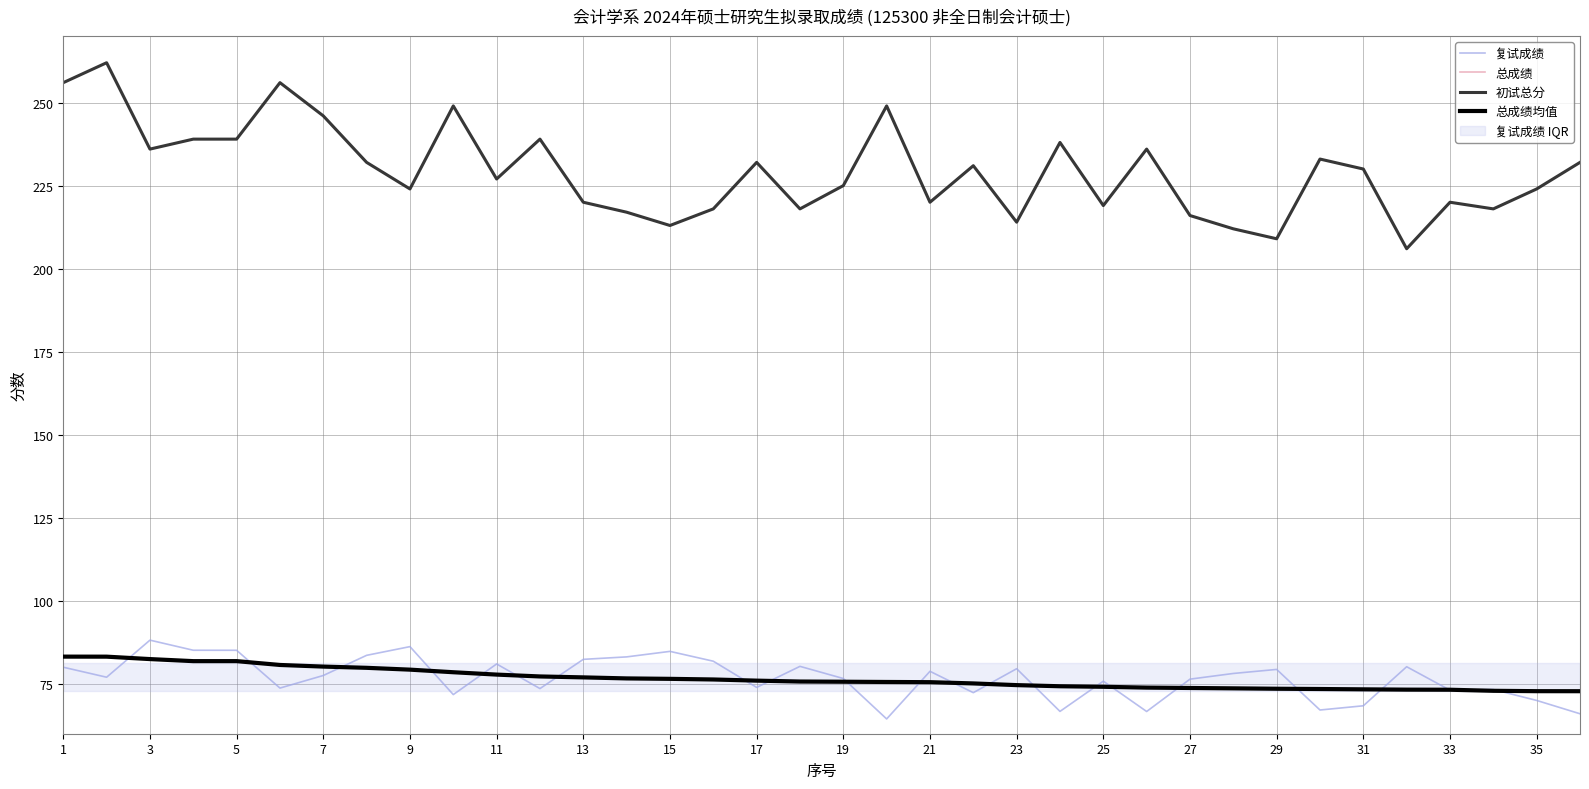

List the series in order of their peak value, lowest first.

总成绩, 总成绩均值, 复试成绩, 初试总分